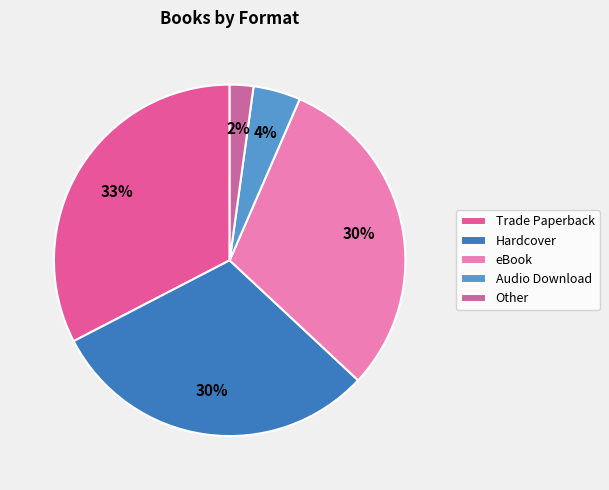

Count the number of slices in the pie.

5